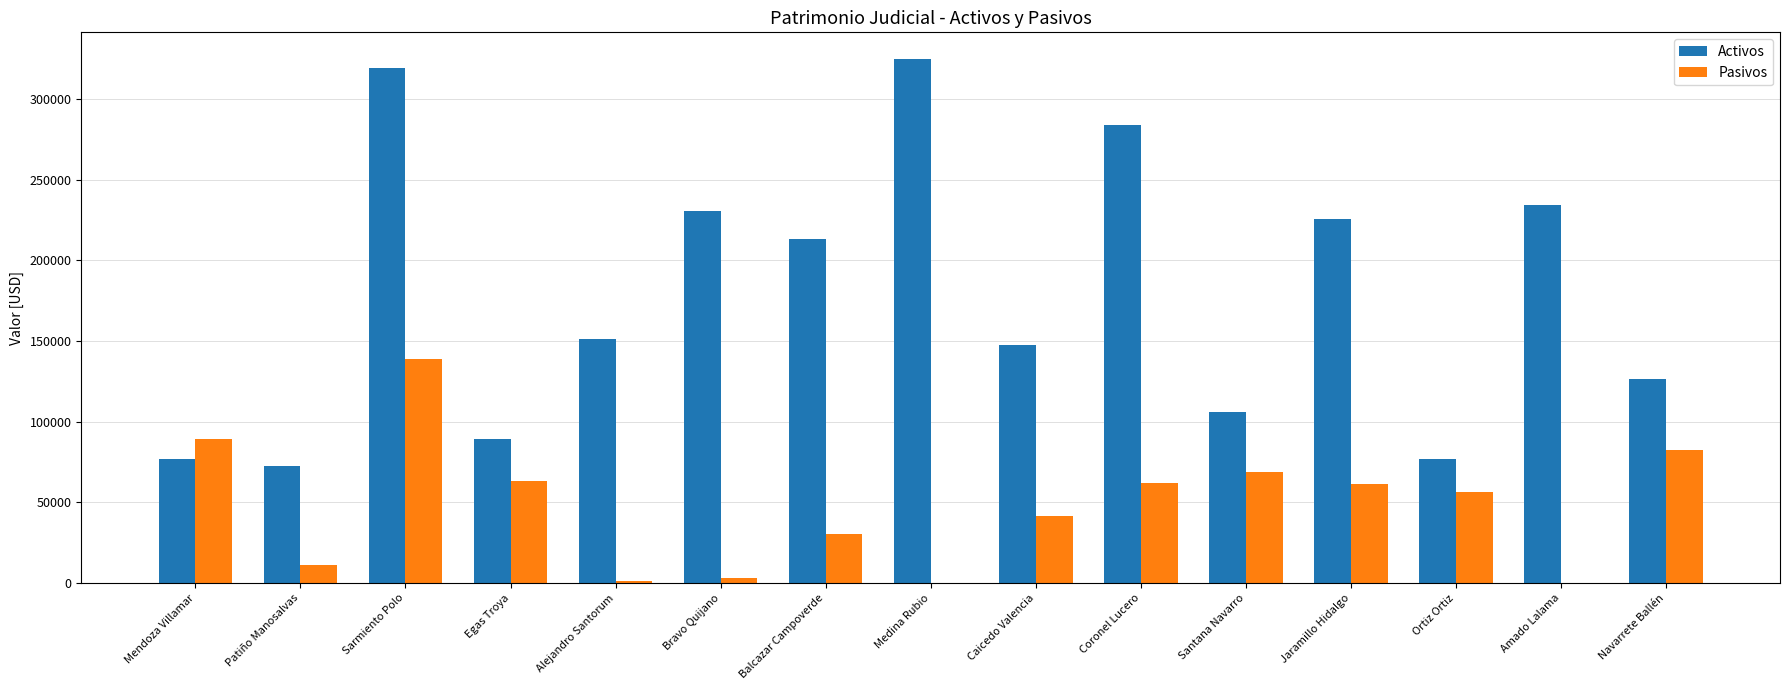

How many data points in Pasivos are above 56273?

8